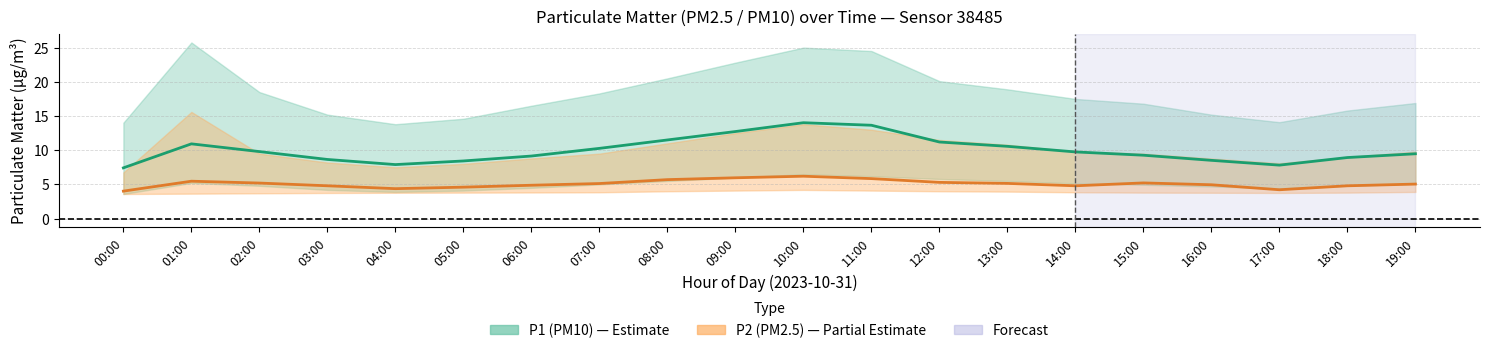

Reading left to right, what are all the values shown in this chart?

P1 (PM10): 7.4	10.9	9.8	8.7	7.9	8.4	9.2	10.3	11.5	12.7	14.0	13.7	11.2	10.6	9.8	9.3	8.5	7.8	8.9	9.5
P2 (PM2.5): 4.0	5.5	5.2	4.8	4.4	4.6	4.9	5.1	5.7	6.0	6.2	5.8	5.3	5.2	4.8	5.2	5.0	4.2	4.8	5.0